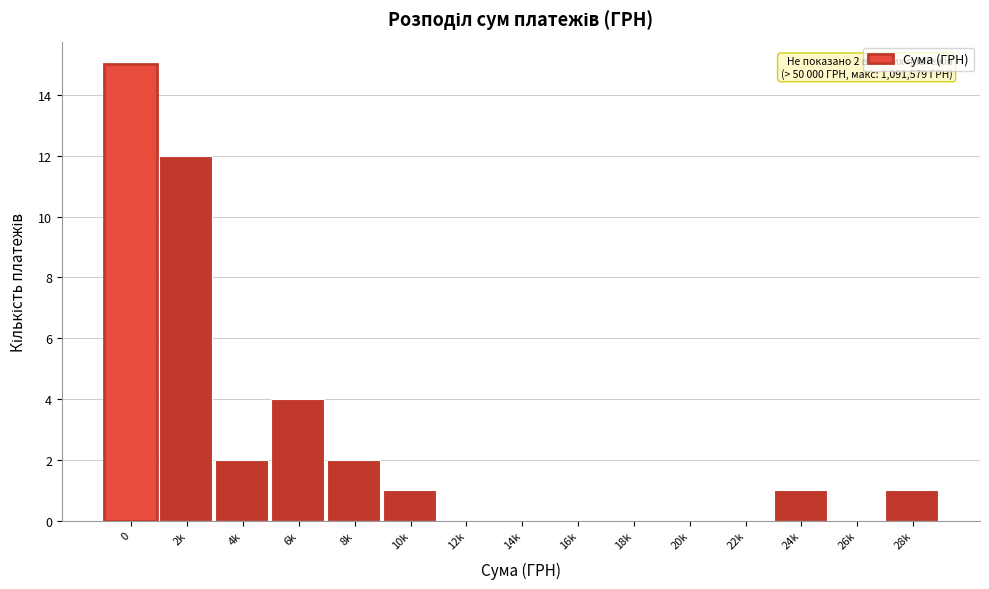

Reading right to left, transcribe all the data shown in this chart.

28k=1	26k=0	24k=1	22k=0	20k=0	18k=0	16k=0	14k=0	12k=0	10k=1	8k=2	6k=4	4k=2	2k=12	0=15